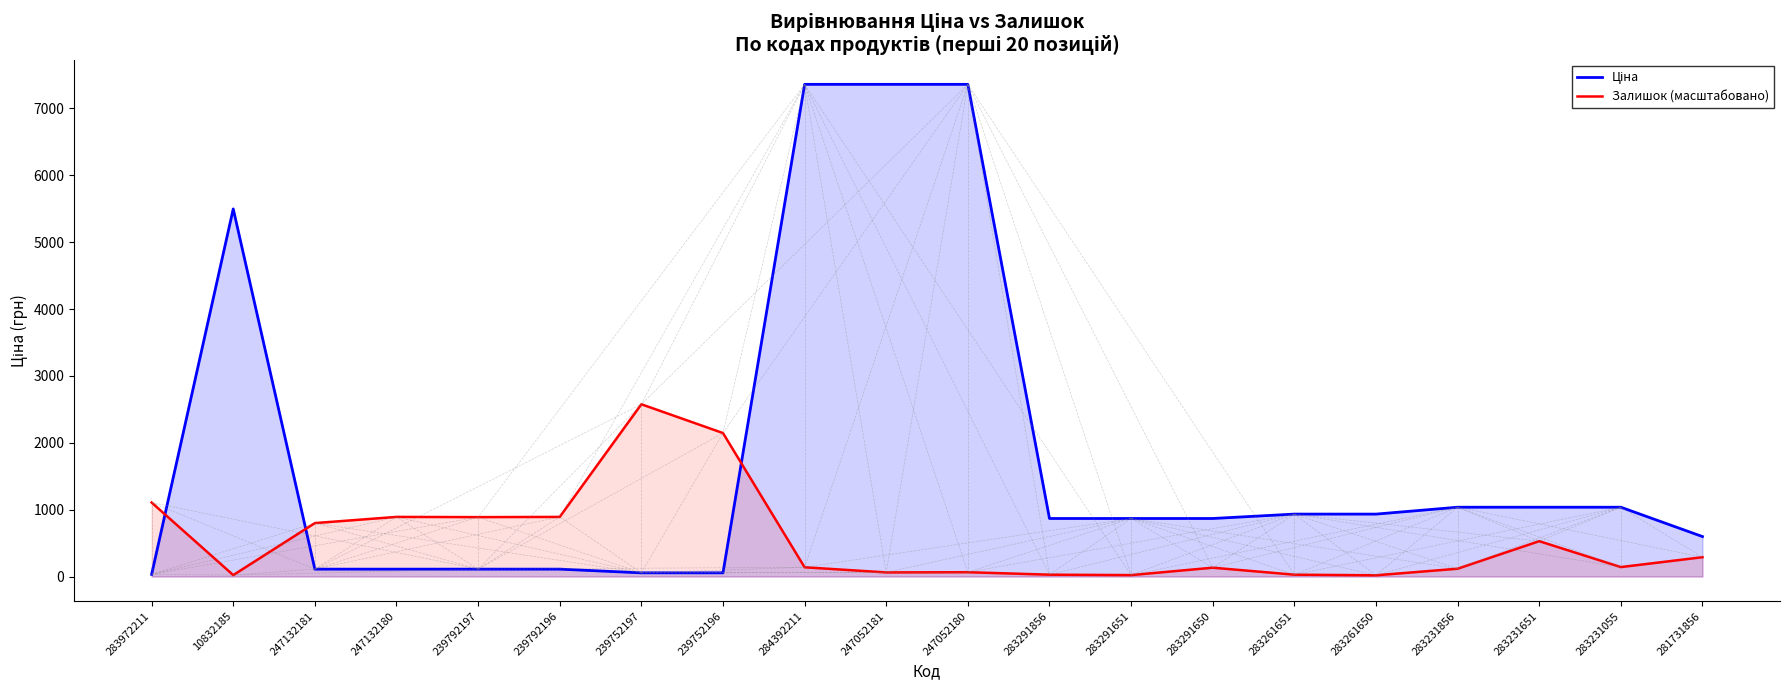

At which category does Залишок (масштабовано) reach its first local peak?

247132180